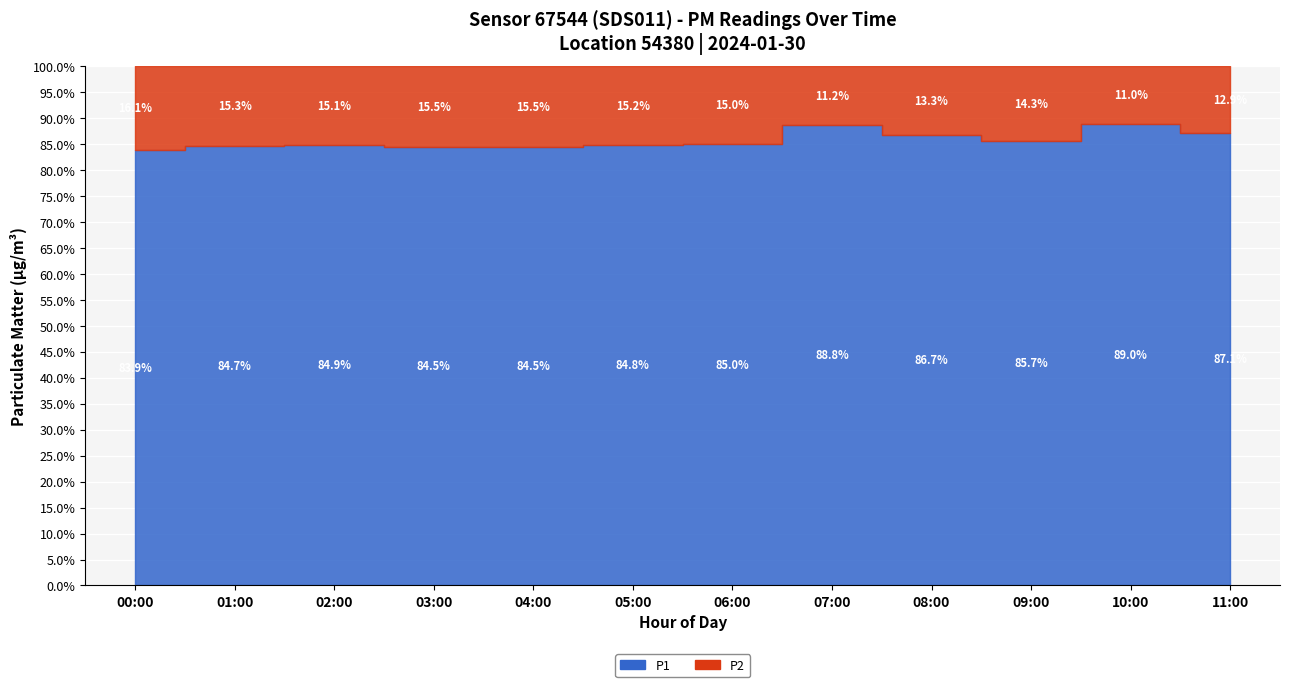

Which series changed the most between 03:00 and 11:00?

P1